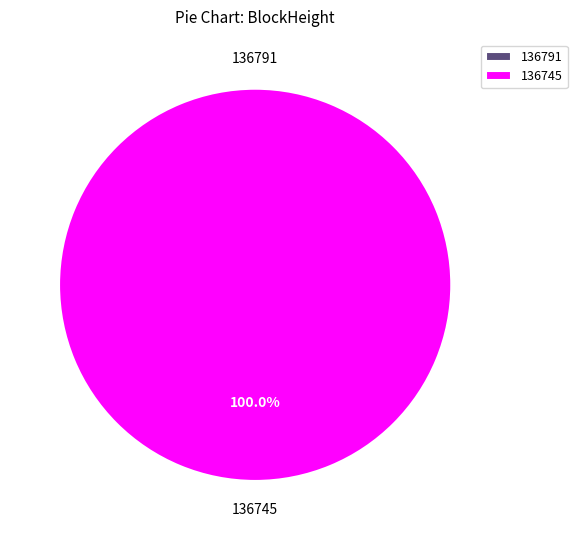

To the nearest percent, what is the difference between the 136791 and 136745 slice percentages?

100%